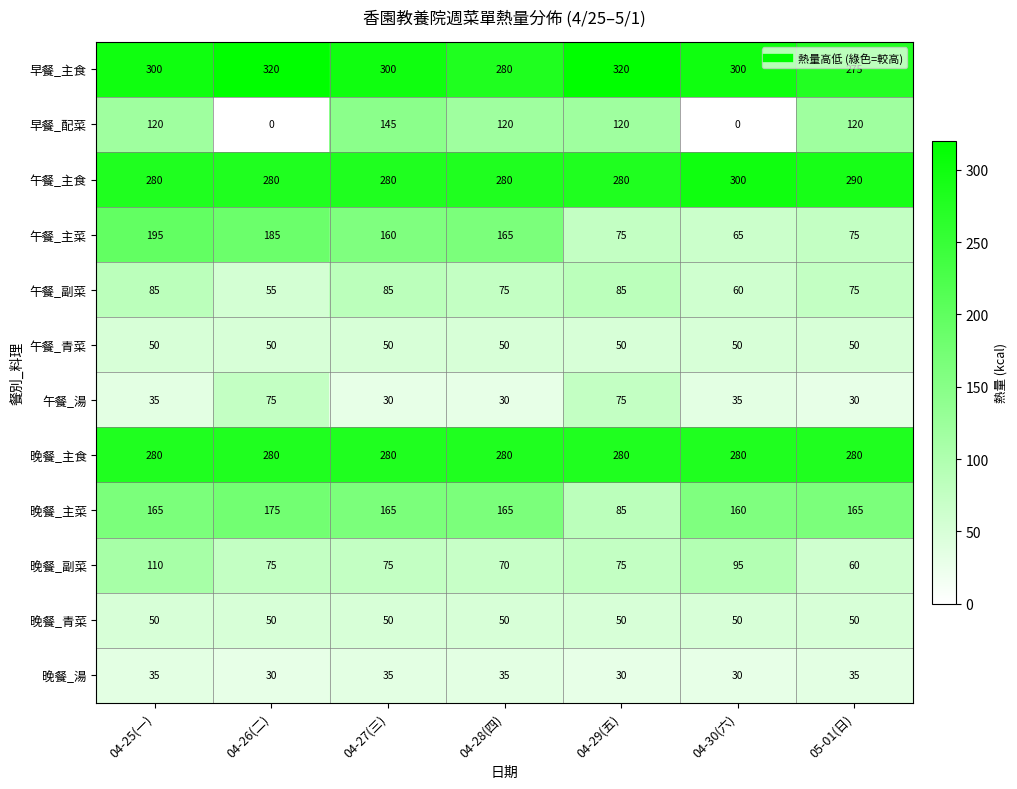

What is the maximum value shown in the chart?

320